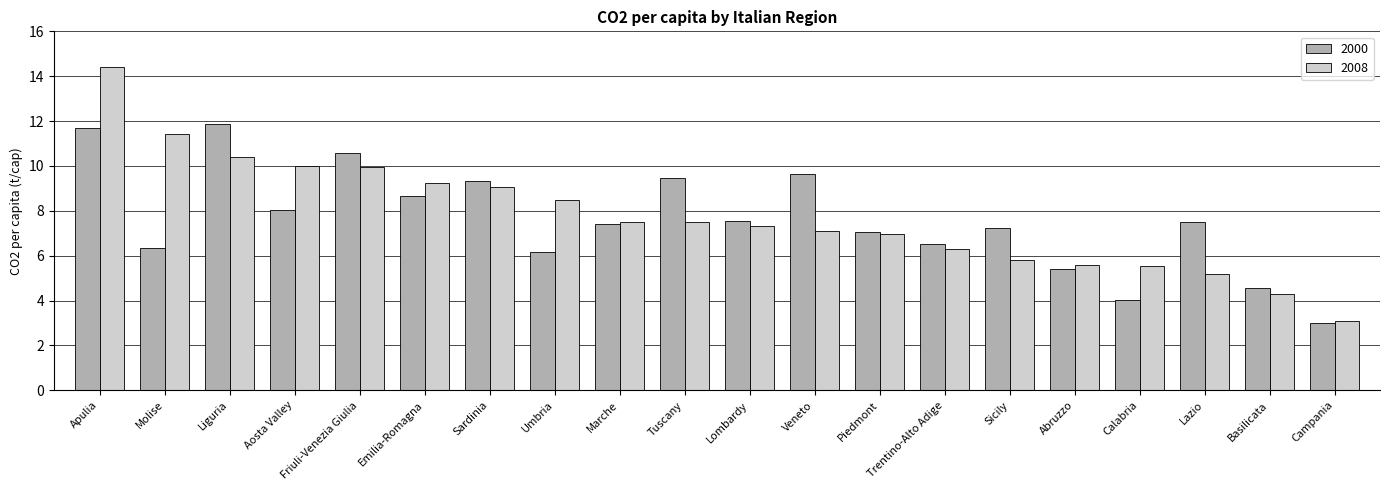

Between Molise and Tuscany, which series saw the biggest shift?

2008